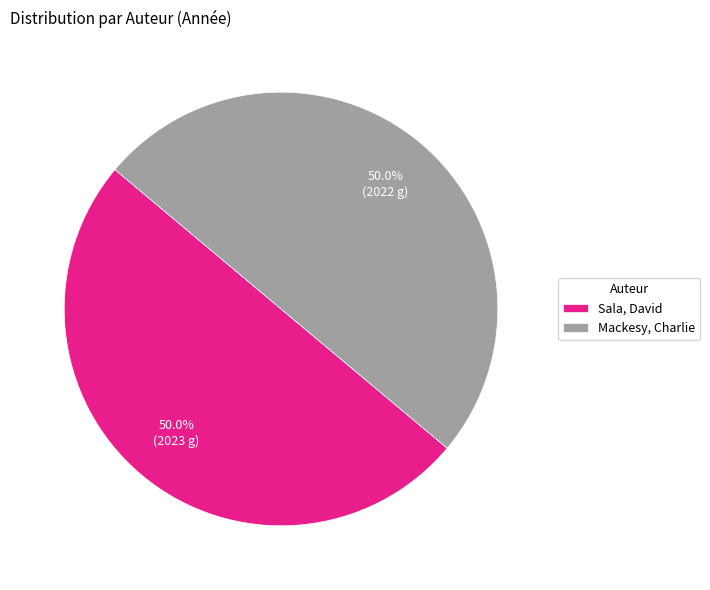

Is it true that Sala, David is 55% of the pie?

False